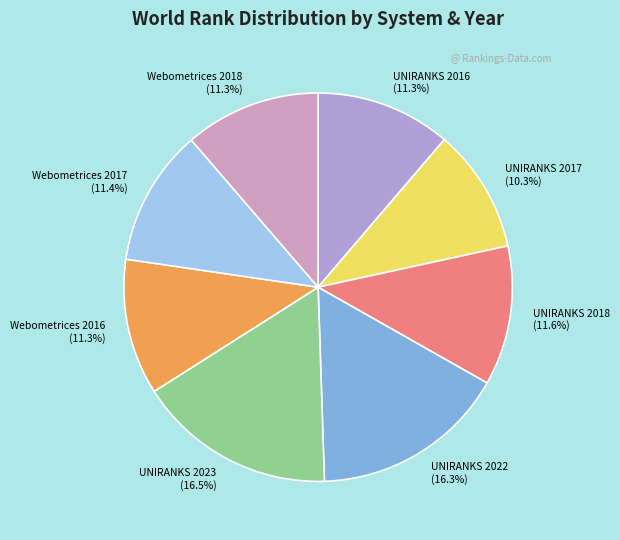

How much of the chart is everything except UNIRANKS 2017?

89.7%